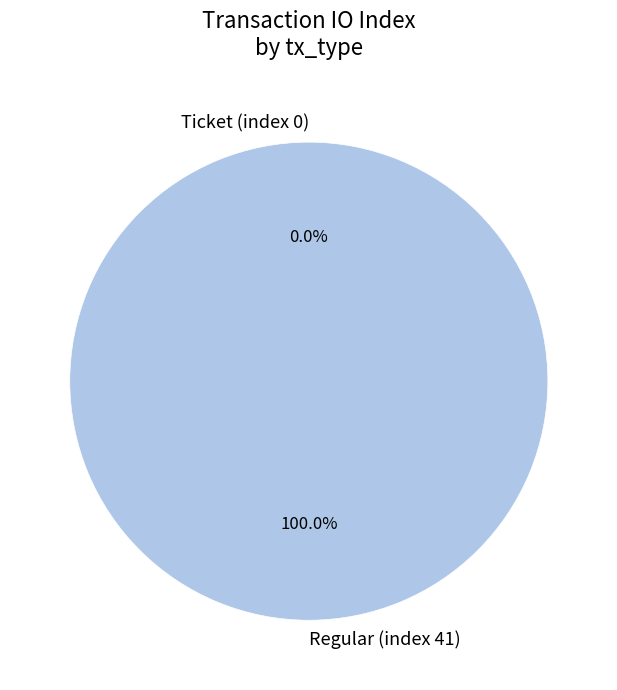

How many segments does this pie chart have?

2